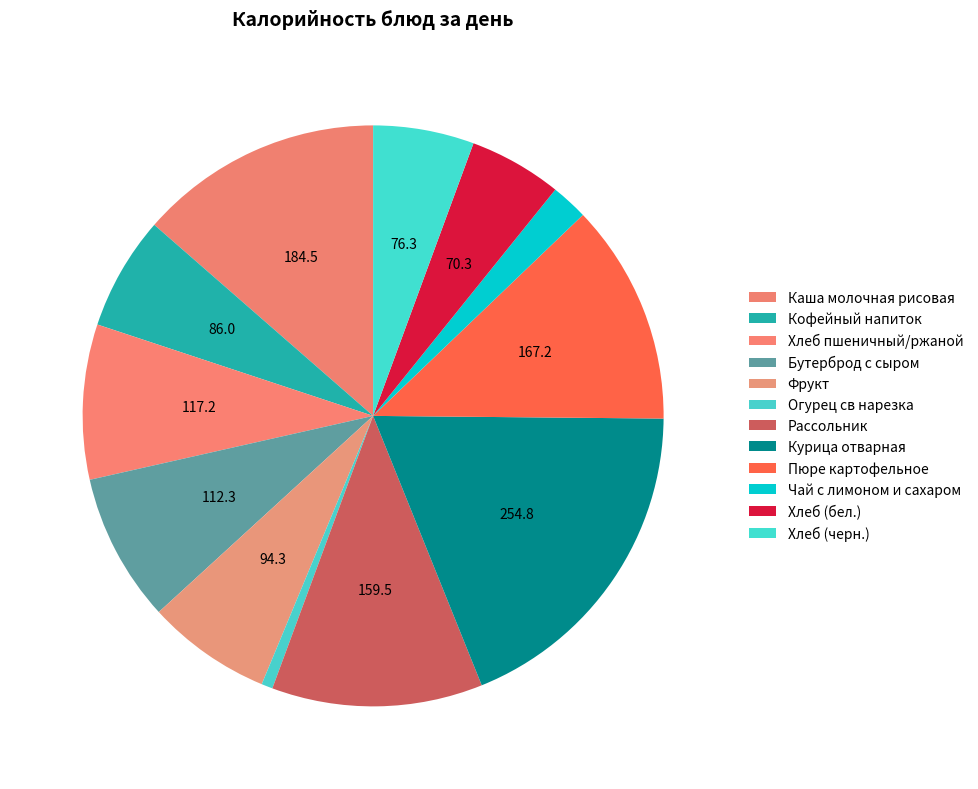

To the nearest percent, what portion does Фрукт represent?

7%